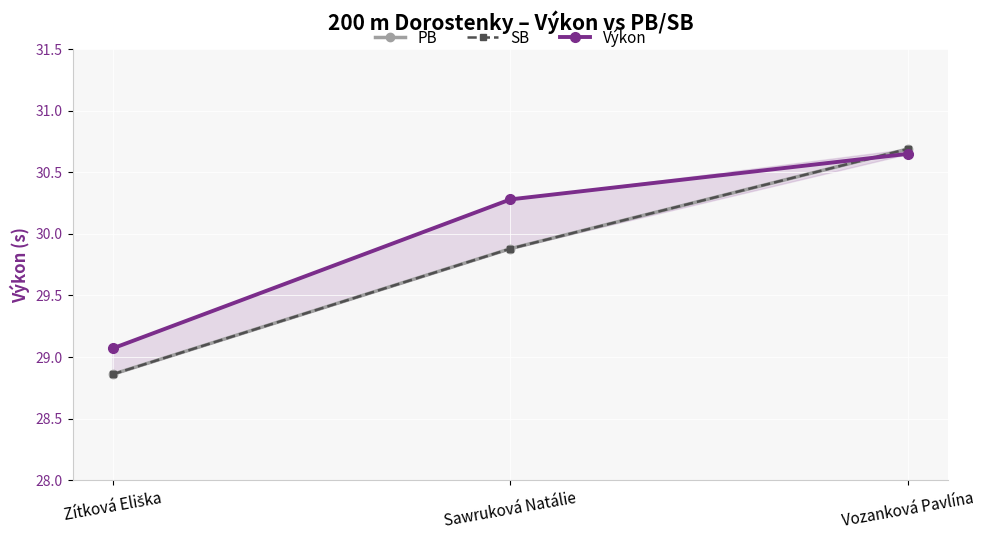

What are all the series names shown in the legend?

PB, SB, Výkon